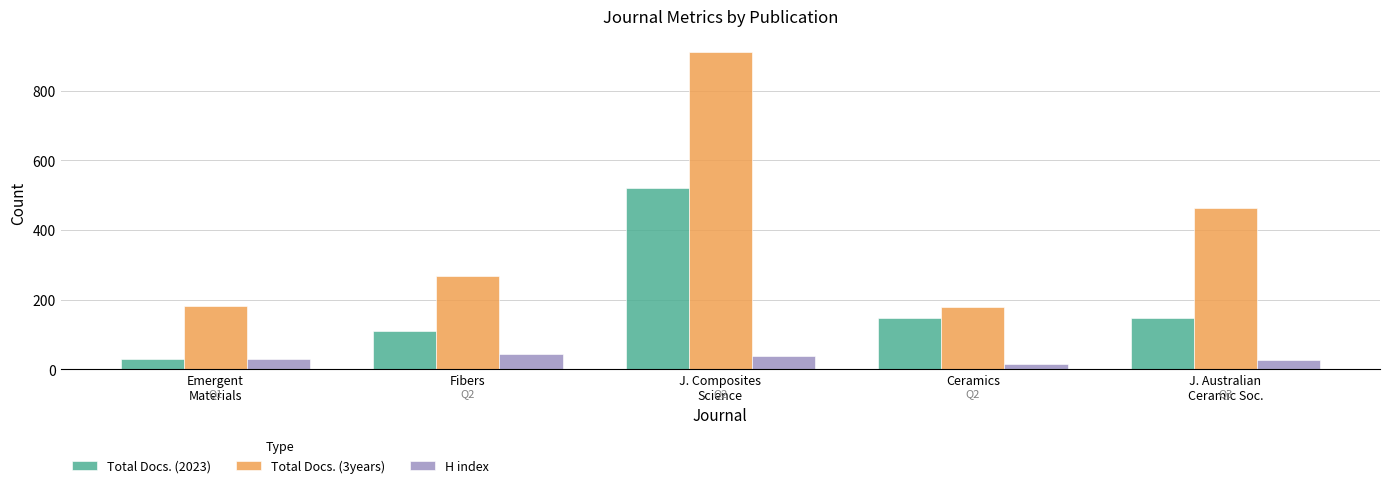

What is the value of the Total Docs. (3years) bar at the 3rd from the left?

911